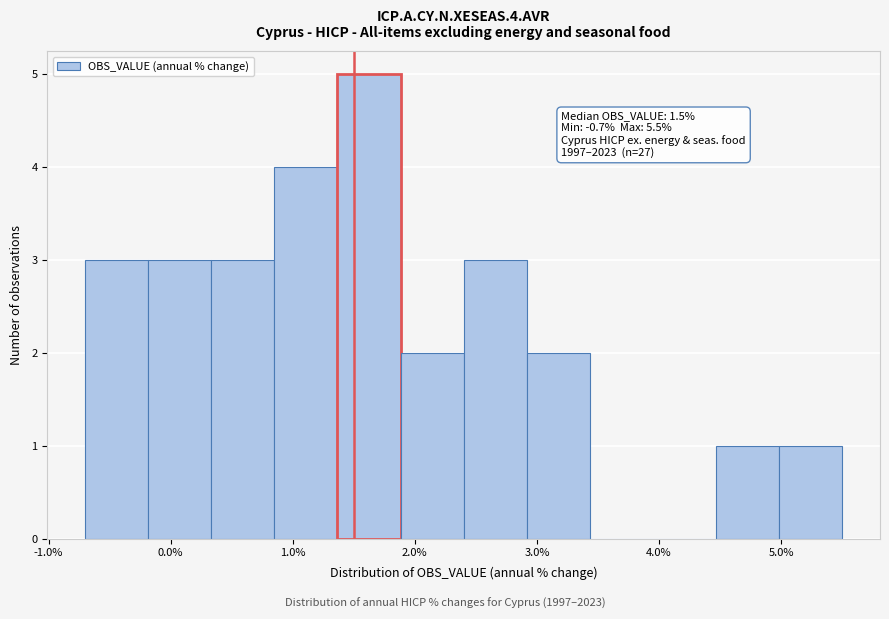

Which range on the x-axis has the tallest bar?

1.4 to 1.9